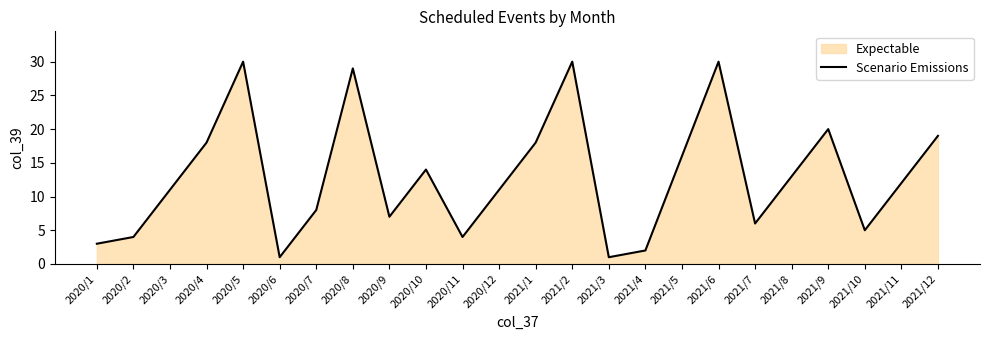

True or false: there are more than 1 points higher than both neighbors.

True